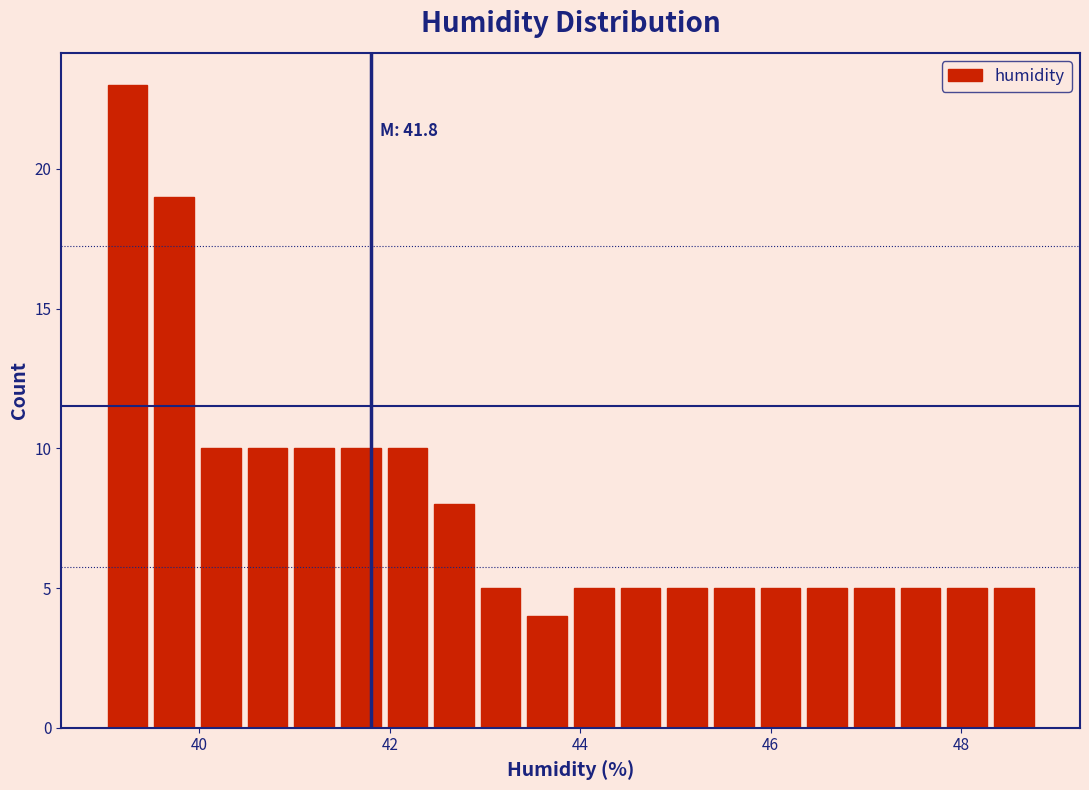

Read against the x-axis, roughly where is the centre of the tallest bar?

39.2